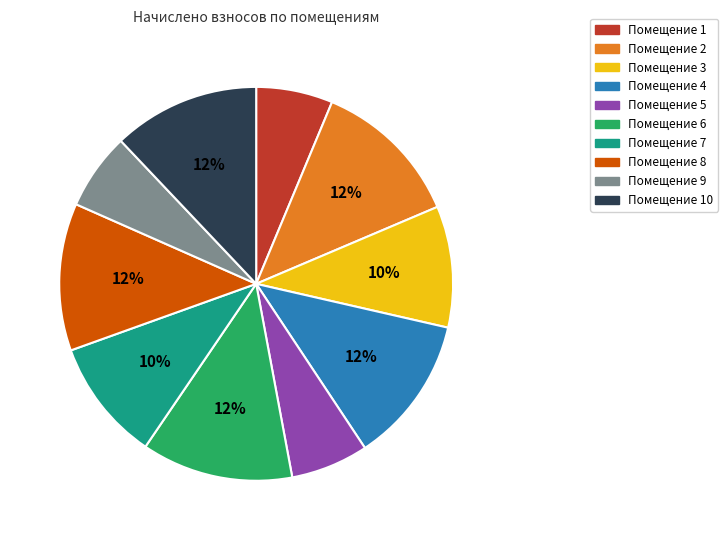

Does any single category account for the majority?

No